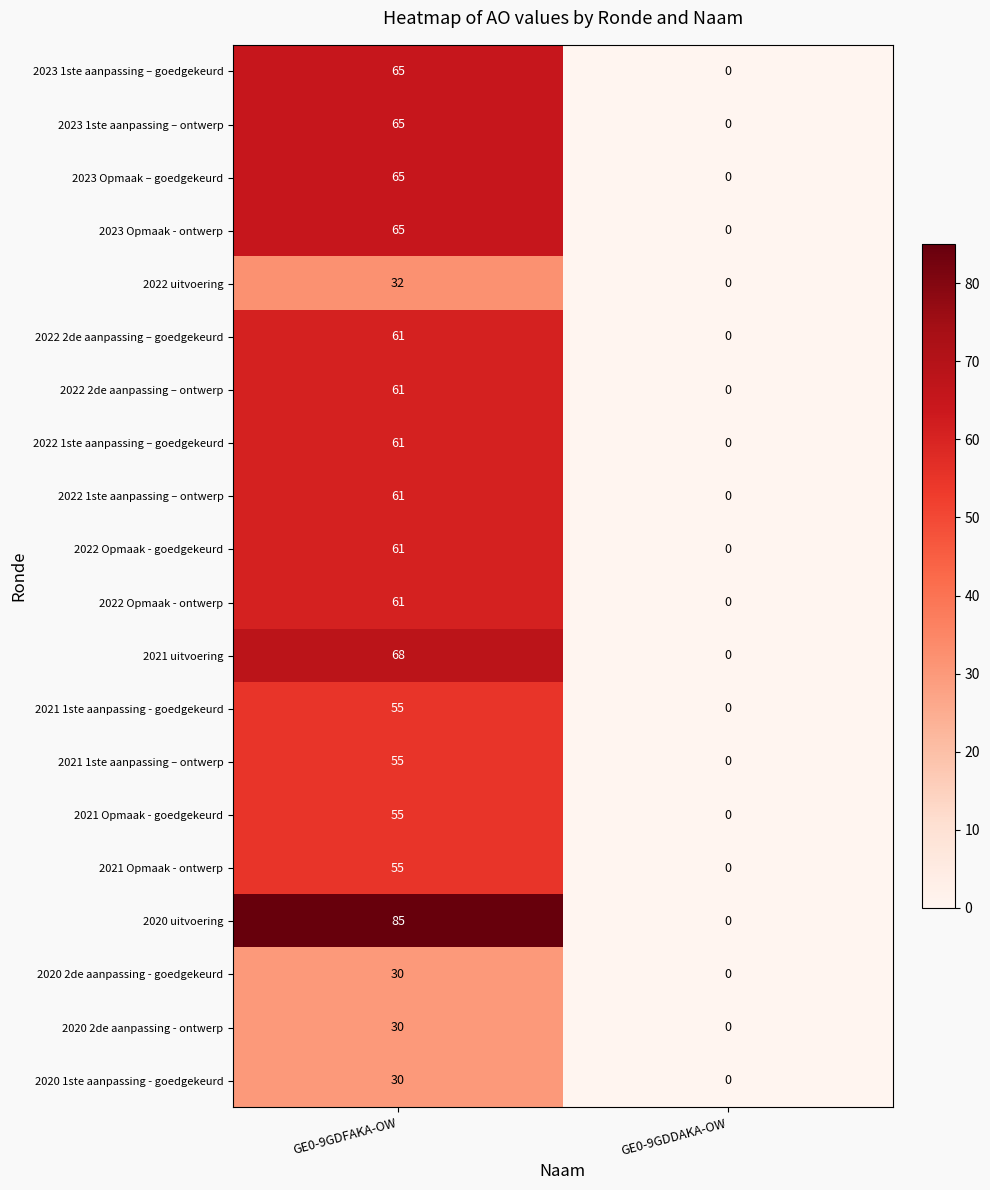

At which category does the chart reach its peak across all series?

GE0-9GDFAKA-OW